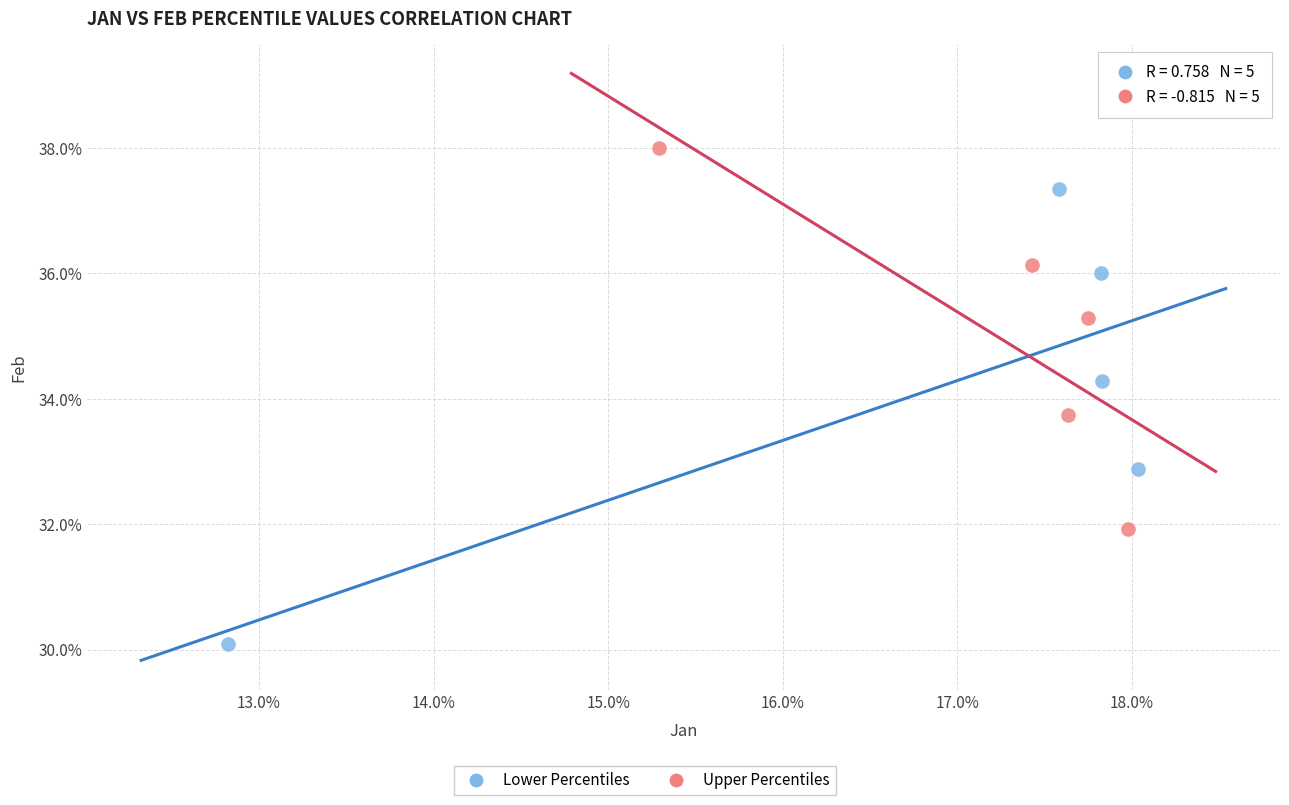

Which series has the largest Y range (max minus min)?

Lower Percentiles